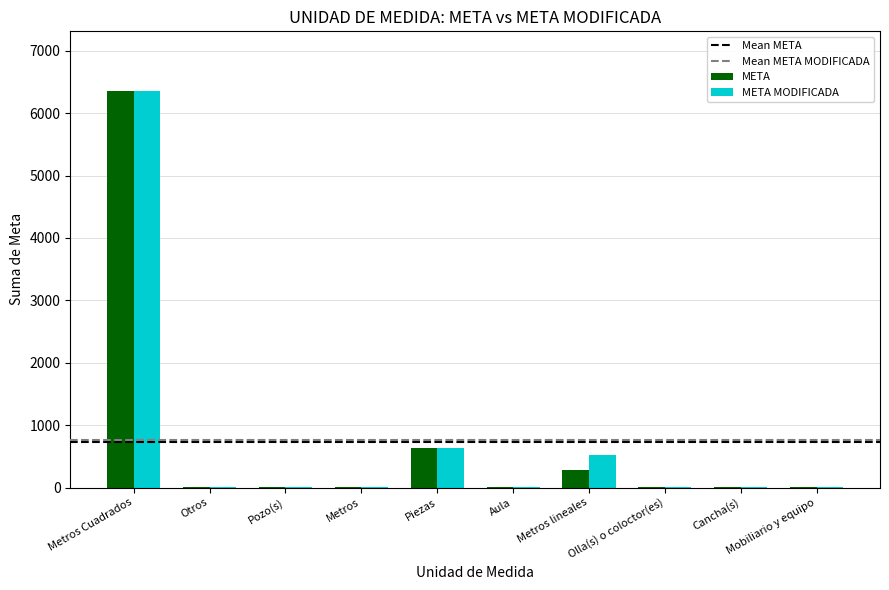

What is the sum of all META MODIFICADA values?

7538.4